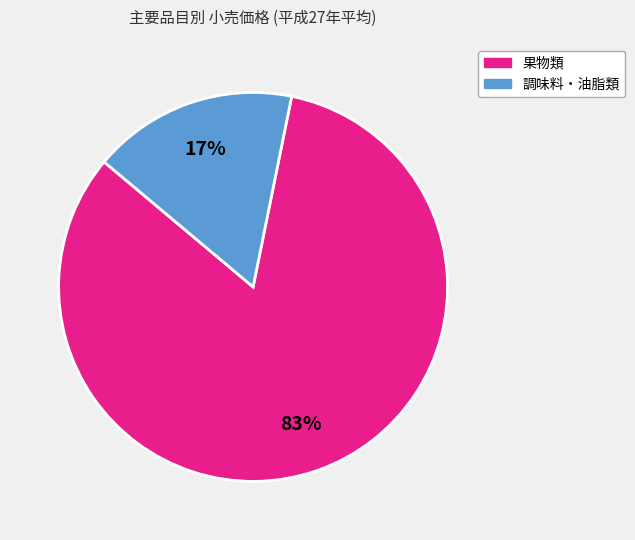

To the nearest percent, what is the average slice percentage?

50%